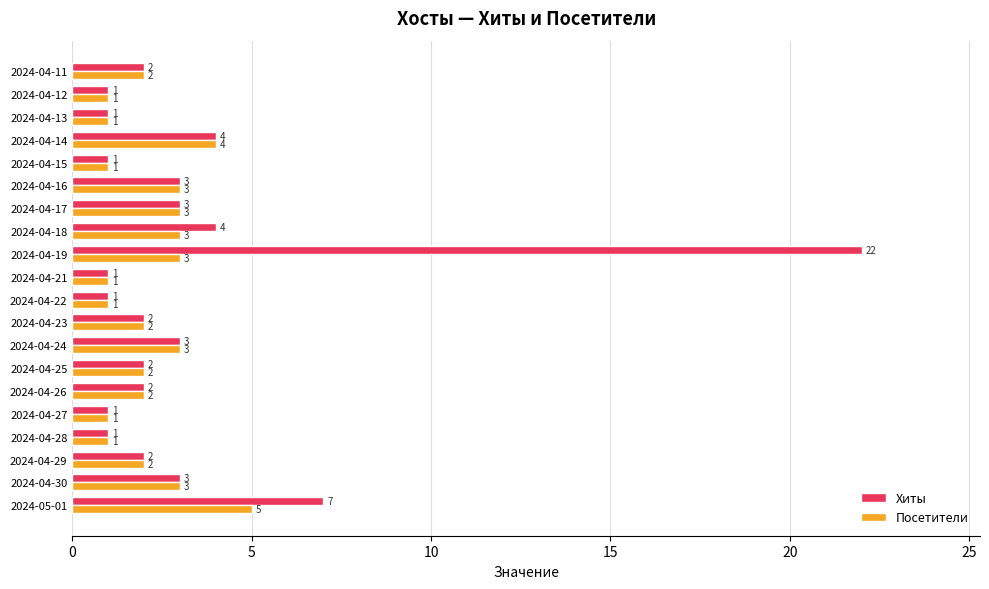

At how many categories does at least one series exceed 18?

1